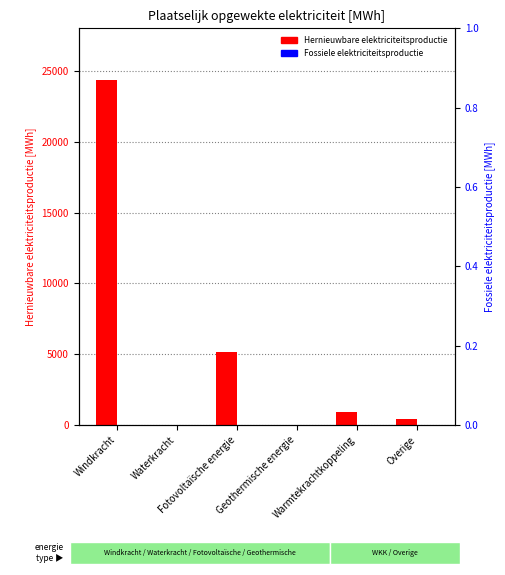

Reading left to right, transcribe all the data shown in this chart.

Hernieuwbare elektriciteitsproductie: 24341.1	0.0	5159.5	0.0	898.6	405.0
Fossiele elektriciteitsproductie: 0.0	0.0	0.0	0.0	0.0	0.0